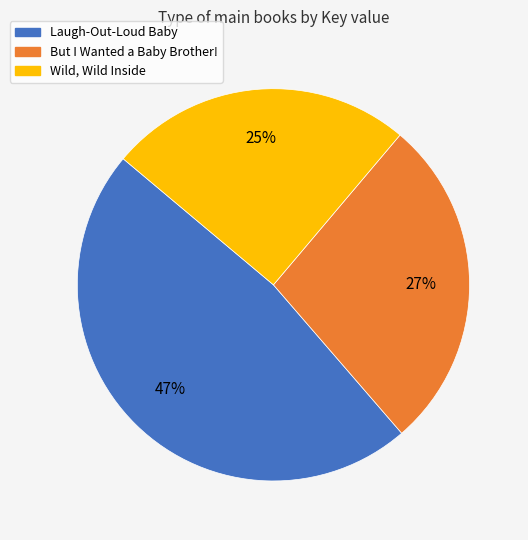

Between Wild, Wild Inside and But I Wanted a Baby Brother!, which is larger?

But I Wanted a Baby Brother!